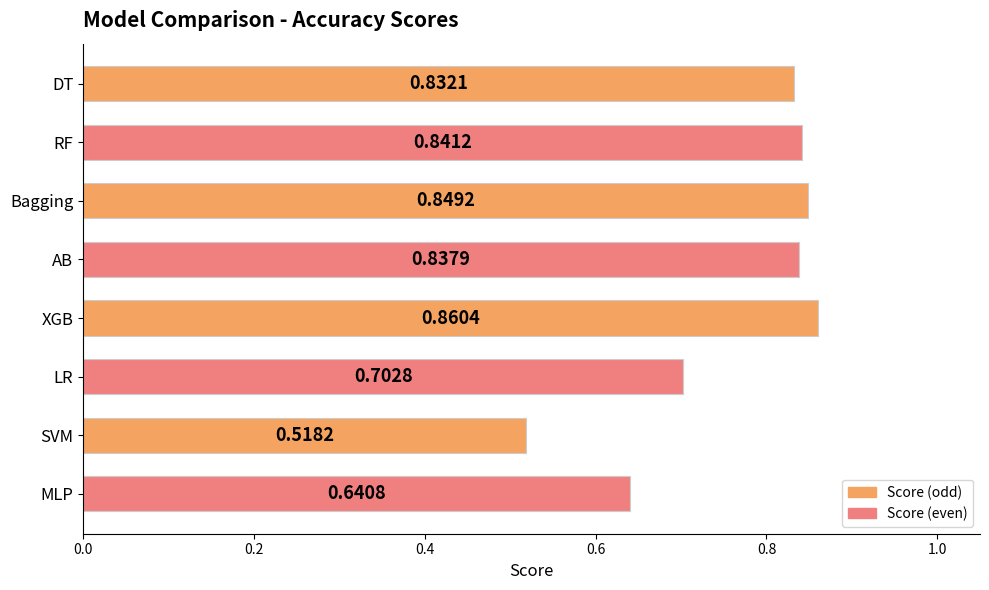

At which category does the chart reach its minimum across all series?

SVM